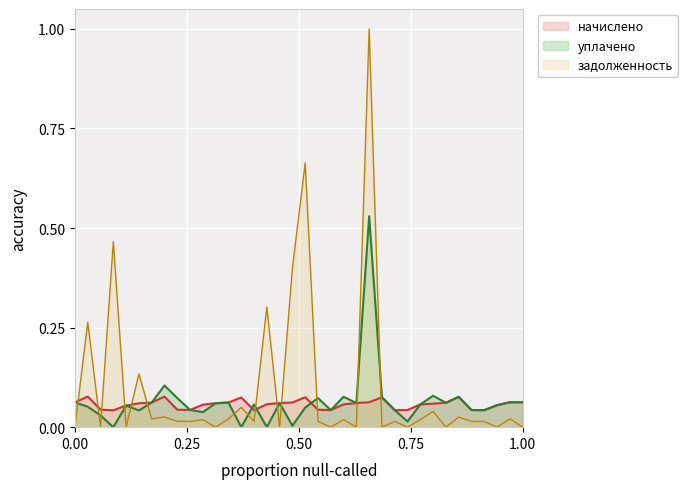

Which series changed the most between 24 and 33?

начислено